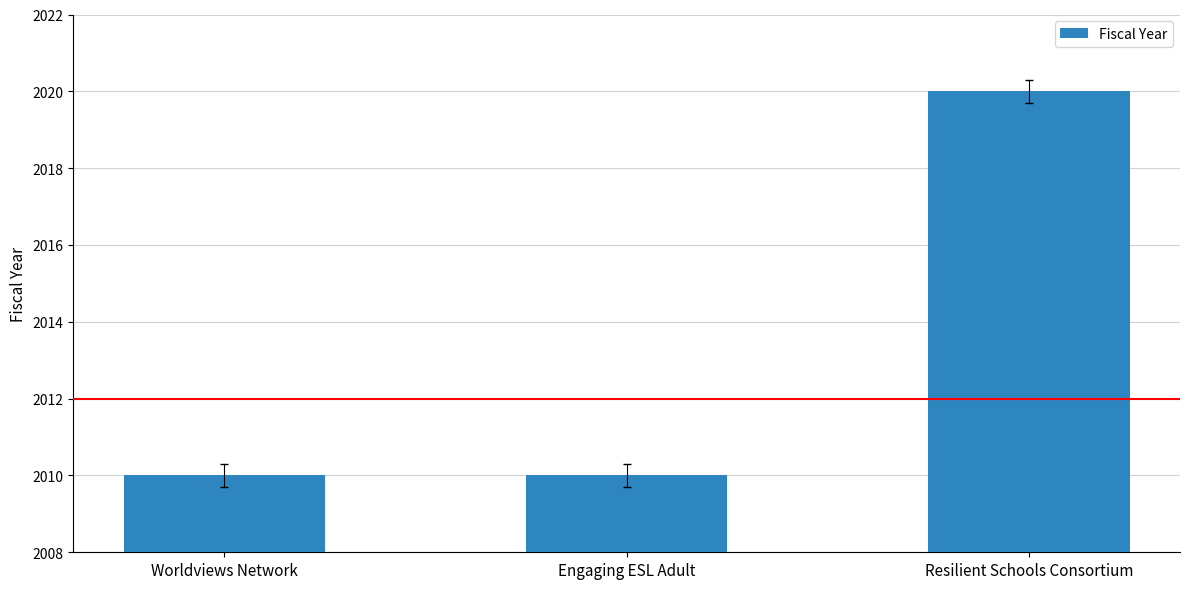

Reading left to right, list all the values displayed in this chart.

2010	2010	2020